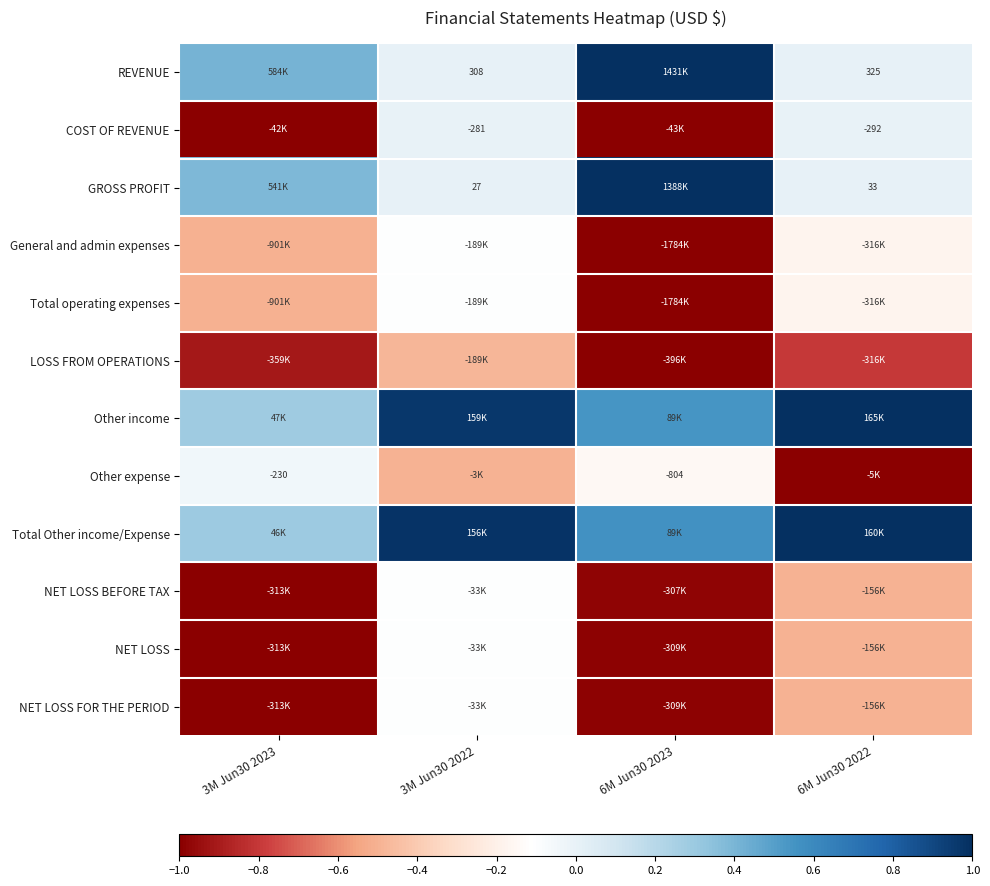

List the labels in order of LOSS FROM OPERATIONS value, largest first.

3M Jun30 2022, 6M Jun30 2022, 3M Jun30 2023, 6M Jun30 2023